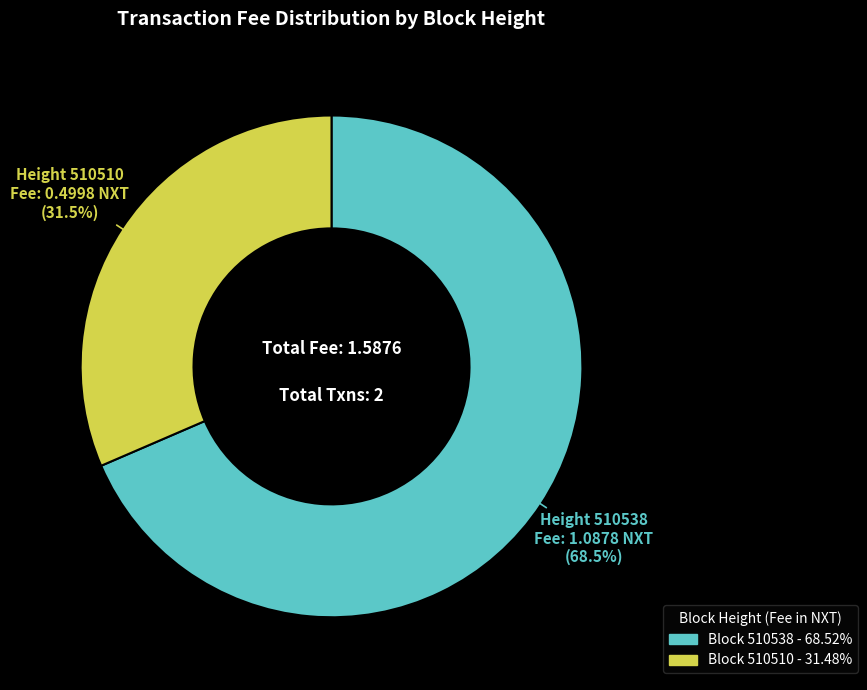

Is there a majority slice in this chart?

Yes